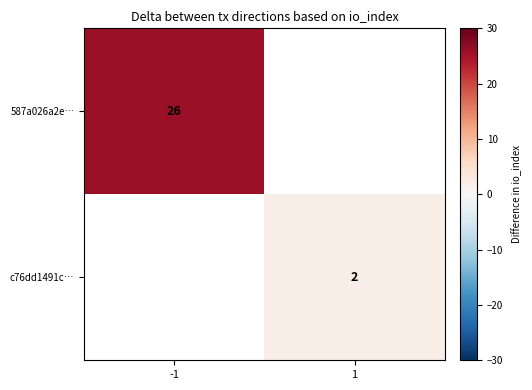

The value of c76dd1491c… at 1 is 2. True or false?

True